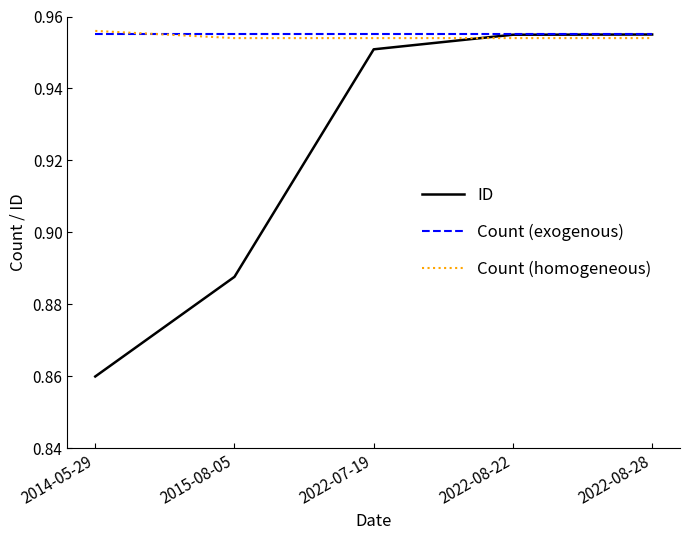

The value of Count (homogeneous) at 2022-07-19 is 1.6. True or false?

False